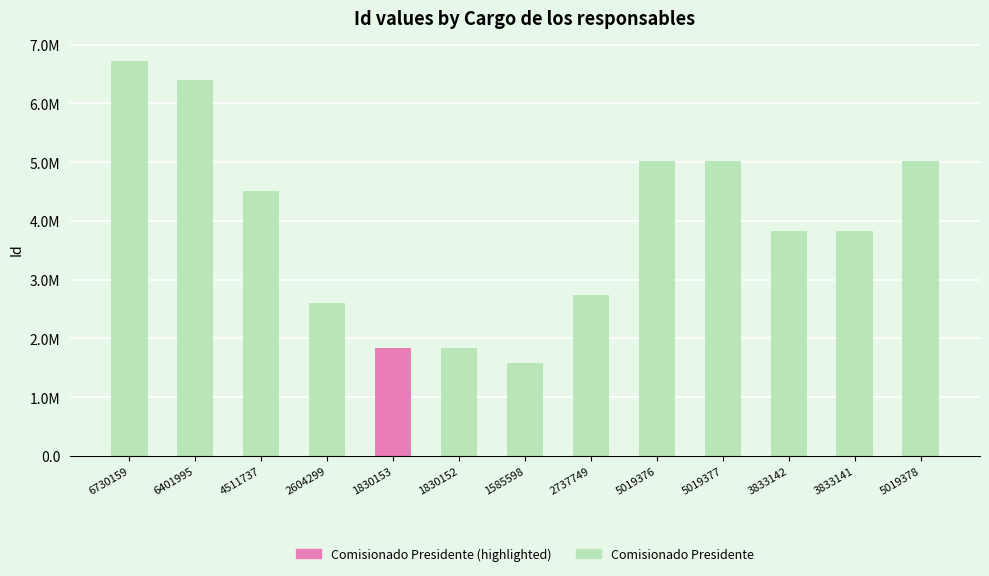

Which has a higher value, 5019378 or 2604299?

5019378